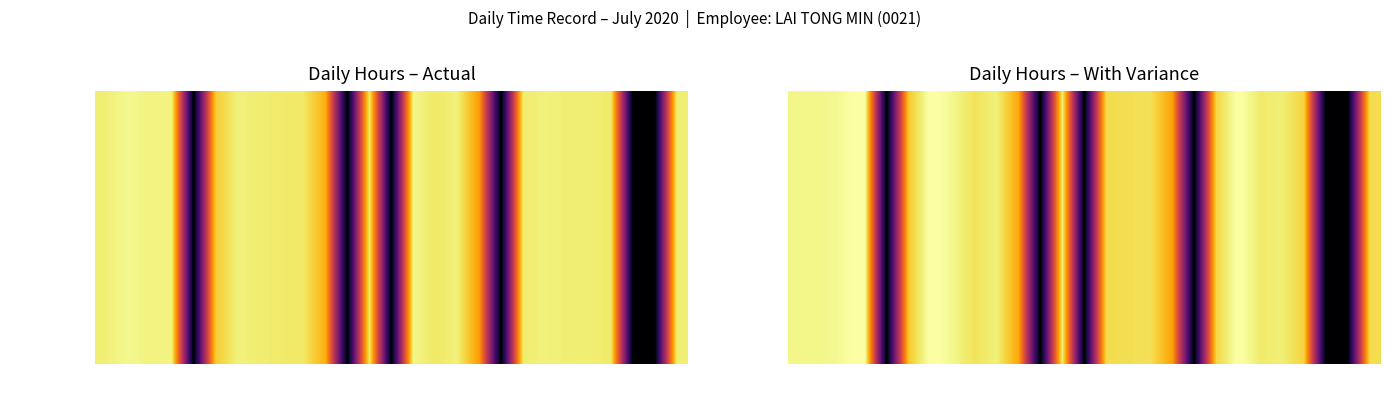

What is the sum of all values?

225.3